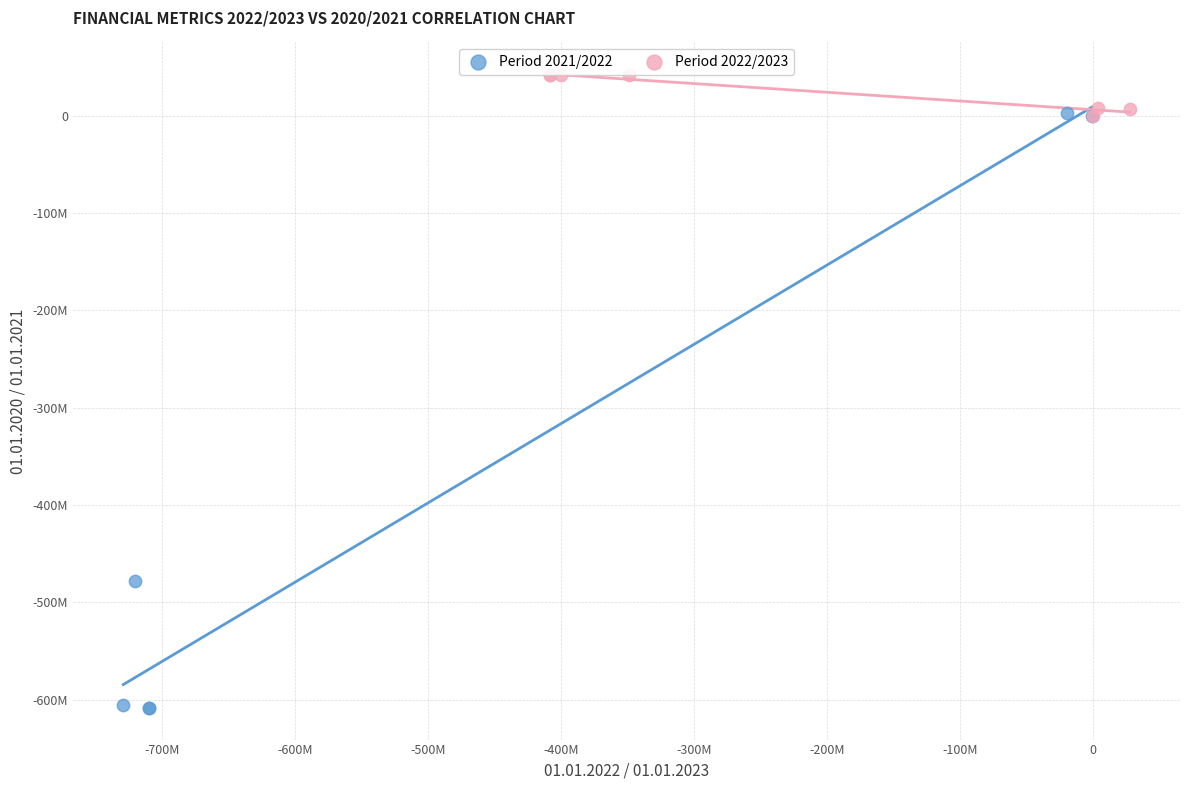

What are all the series names shown in the legend?

Period 2021/2022, Period 2022/2023